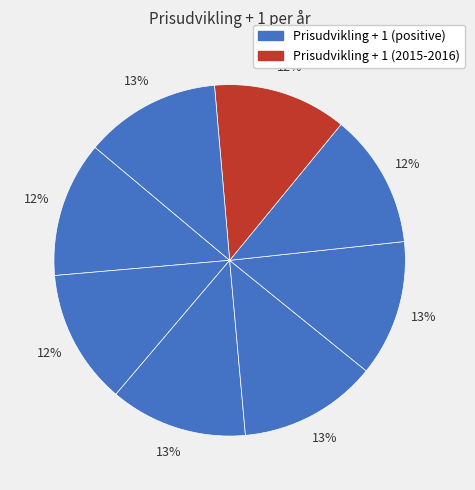

How many slices are in this pie chart?

8